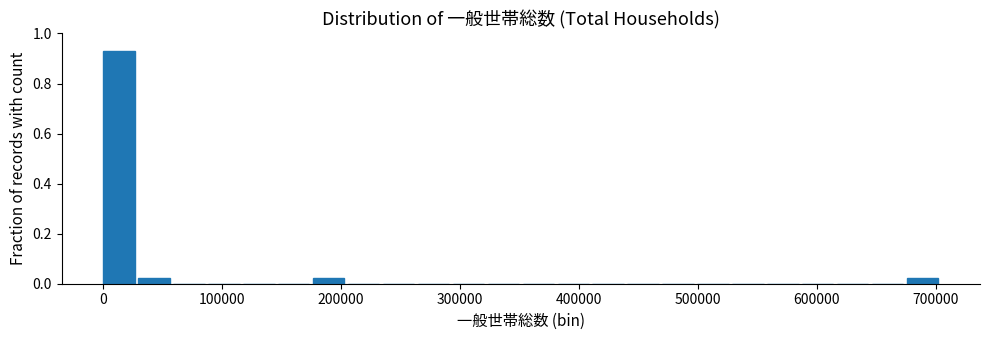

Around what value on the x-axis is the tallest bar? Give the approximate position of its centre, as read against the axis.

10000